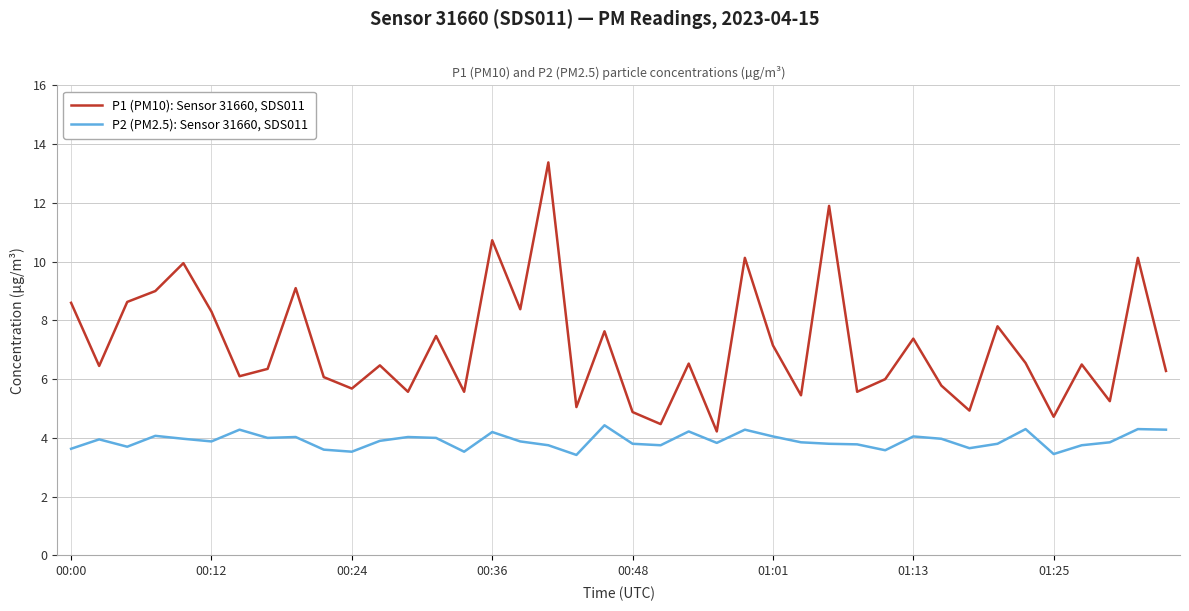

What is the maximum value for P2 (PM2.5): Sensor 31660, SDS011?

4.4